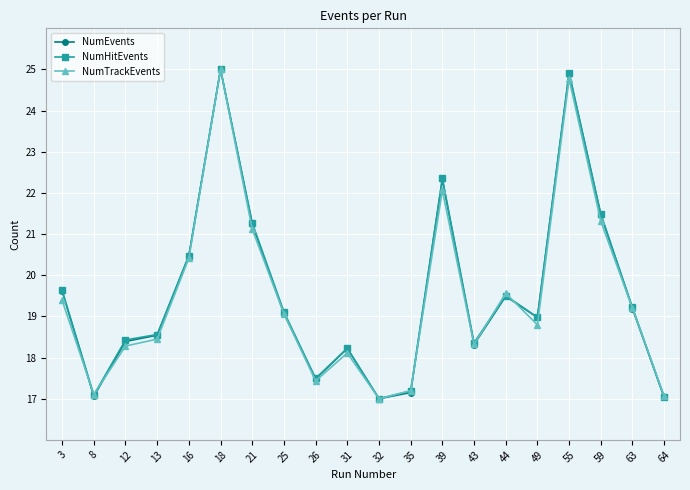

Which series ends up on top after the final intersection of NumTrackEvents and NumHitEvents?

NumTrackEvents